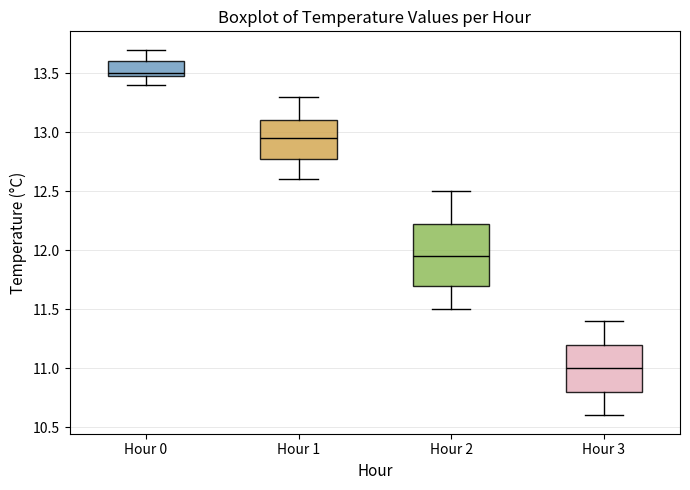

Reading left to right, read every box against the y-axis: the position of its median line, the range the box covers, and the ends of its whiskers. The values are not printed on the chart, so give them approximately, as read against the axis.

Hour 0: median 13.50 (just above the box's lower edge), box 13.50 to 13.60, whiskers 13.40 to 13.70
Hour 1: median 12.95, box 12.80 to 13.10, whiskers 12.60 to 13.30
Hour 2: median 11.95, box 11.70 to 12.25, whiskers 11.50 to 12.50
Hour 3: median 11.00, box 10.80 to 11.20, whiskers 10.60 to 11.40